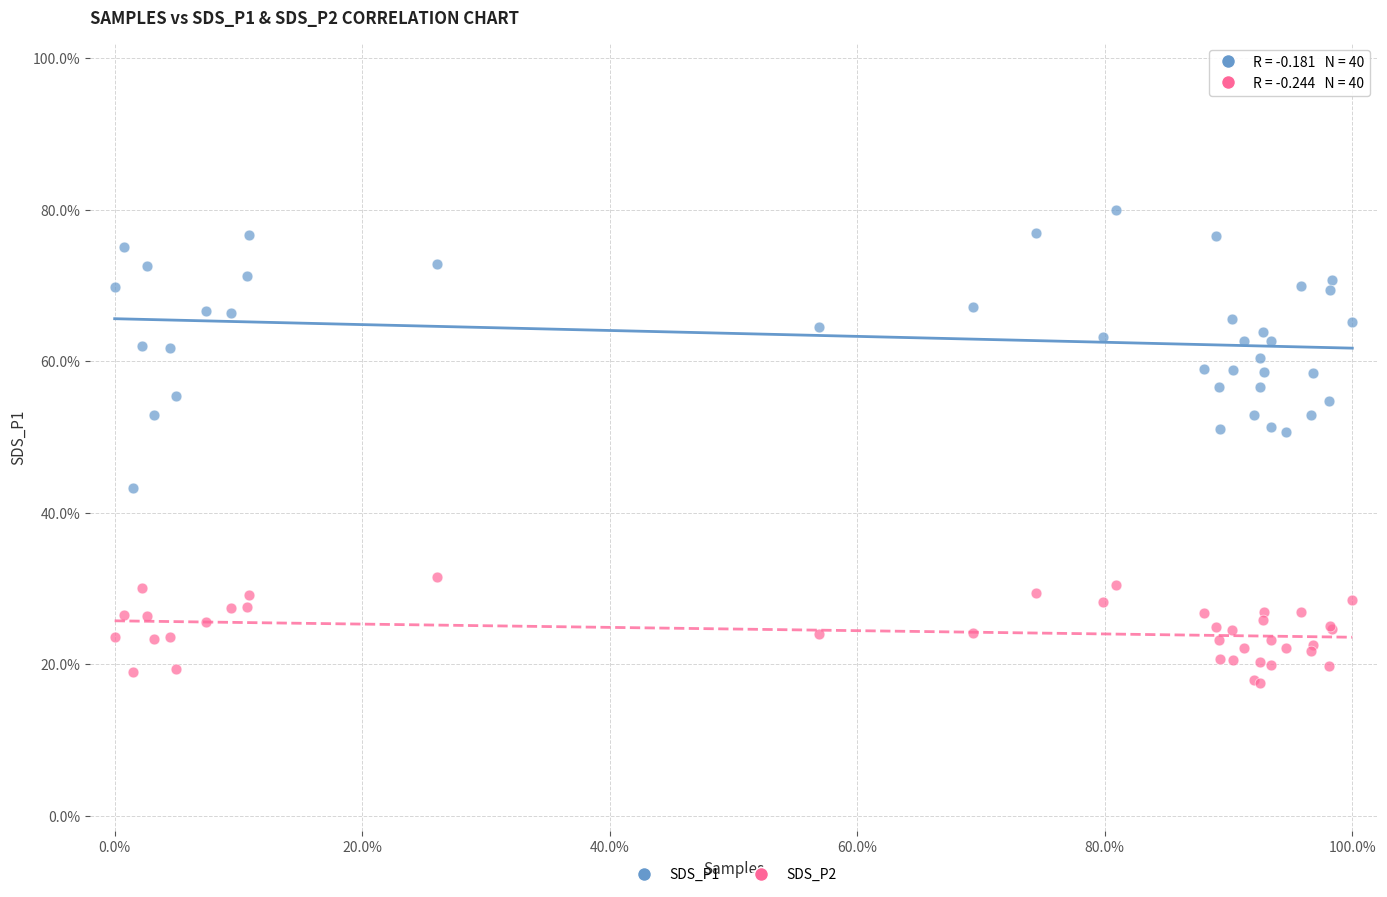

What is the X range (max minus min) for the scatter plot?

100.0